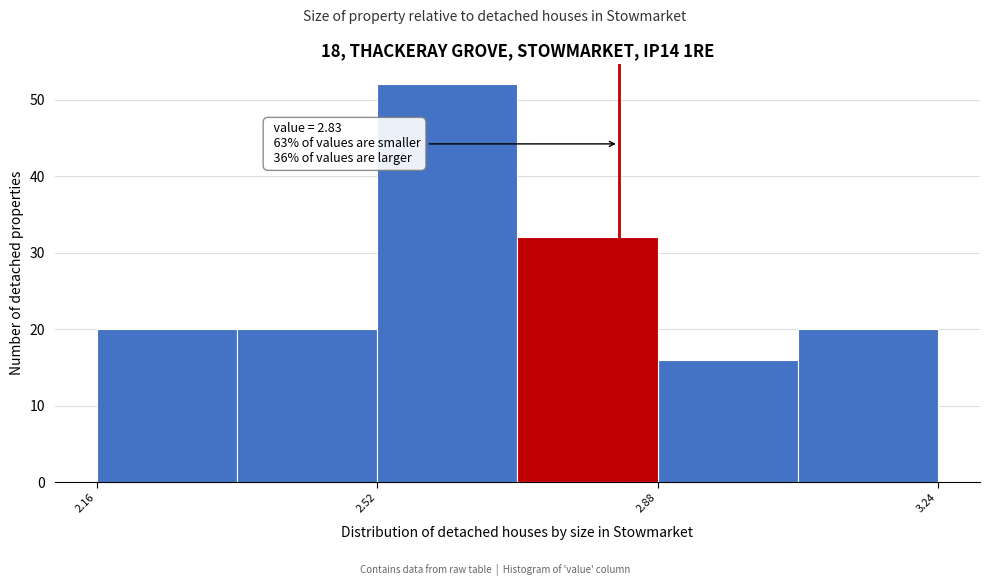

Around what value on the x-axis is the tallest bar? Give the approximate position of its centre, as read against the axis.

2.60